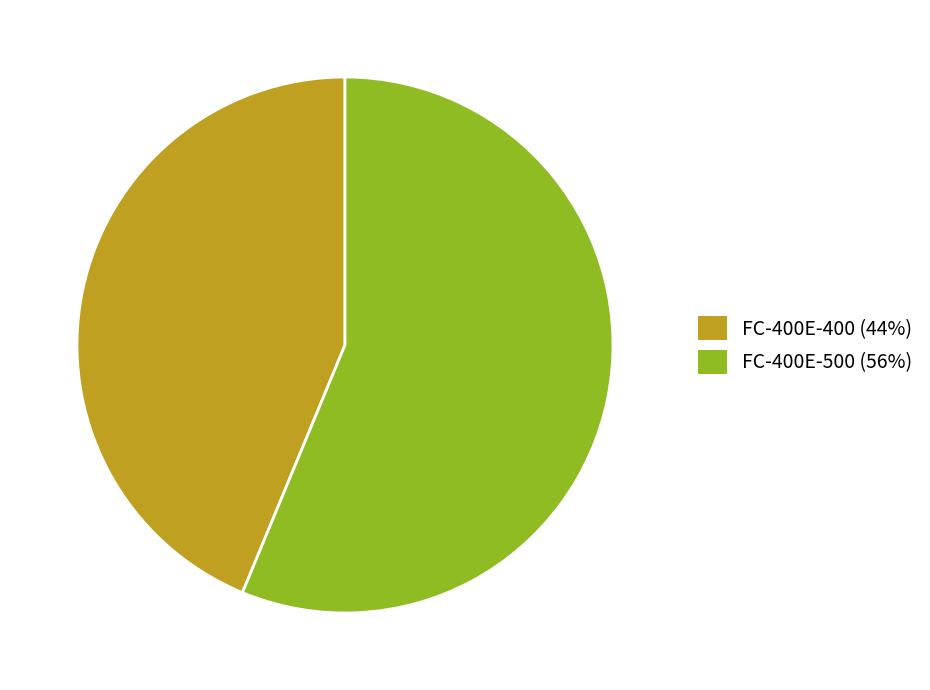

Does FC-400E-500 represent more than half of the total?

Yes